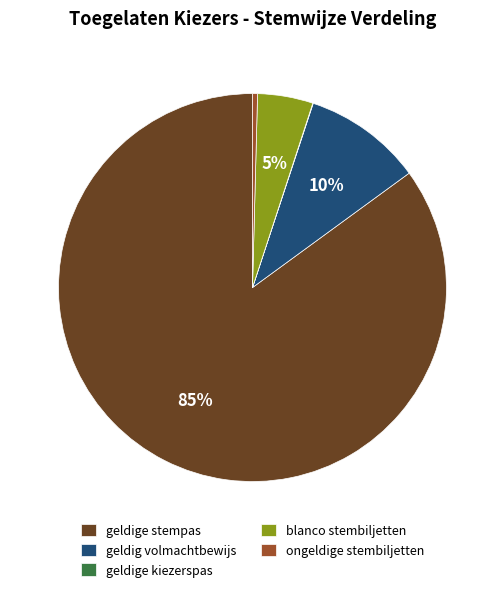

Between geldige stempas and blanco stembiljetten, which is larger?

geldige stempas